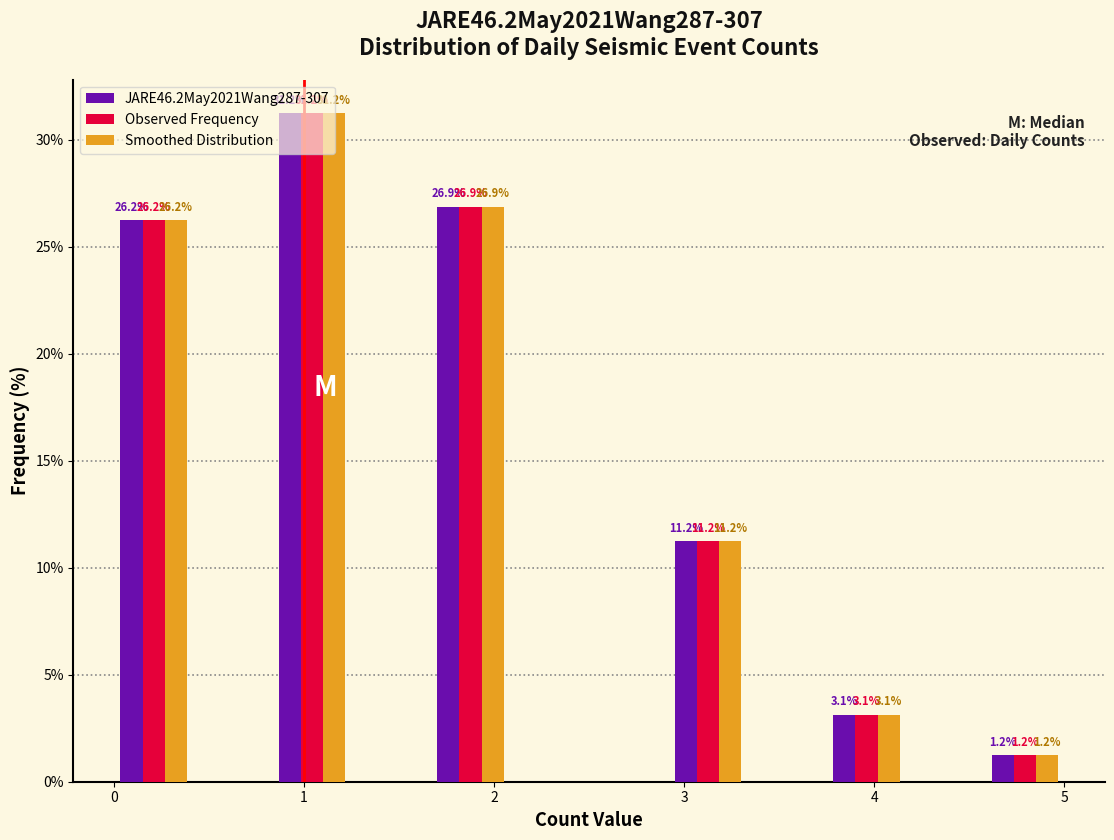

In the Smoothed Distribution series, which range on the x-axis has the tallest bar?

0.8 to 1.3